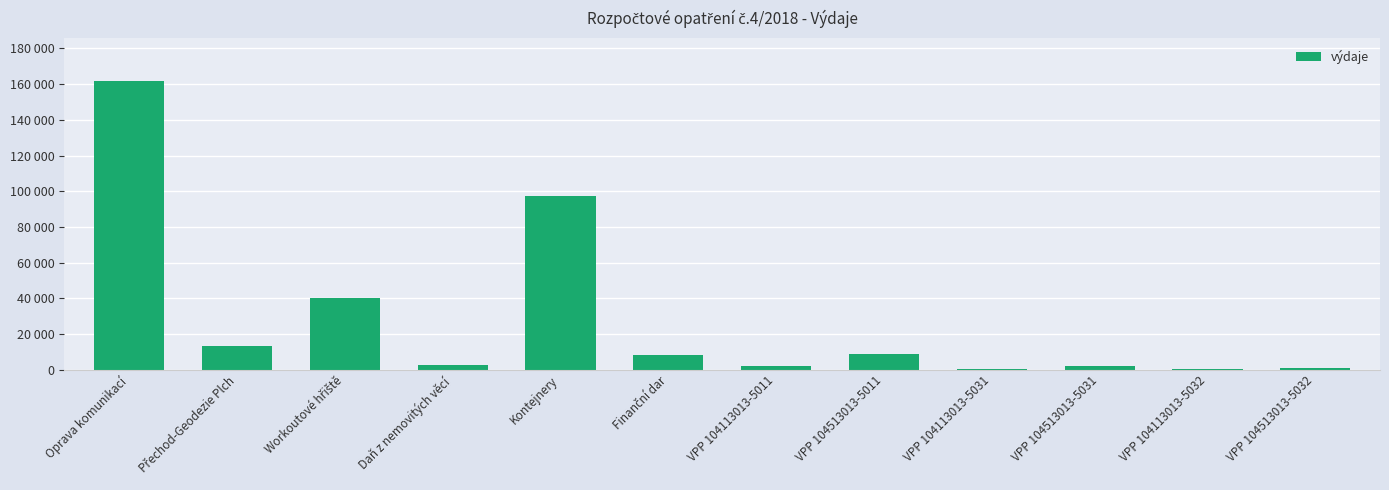

True or false: the data shows 13400 at Přechod-Geodezie Plch.

True